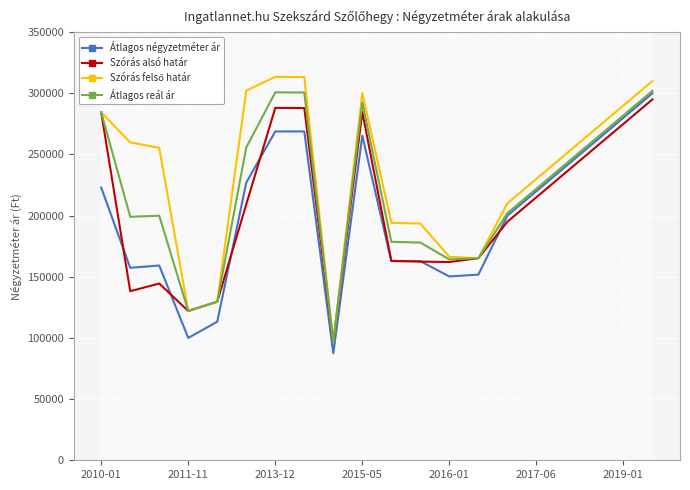

Does the chart display data point markers on the line(s)?

No